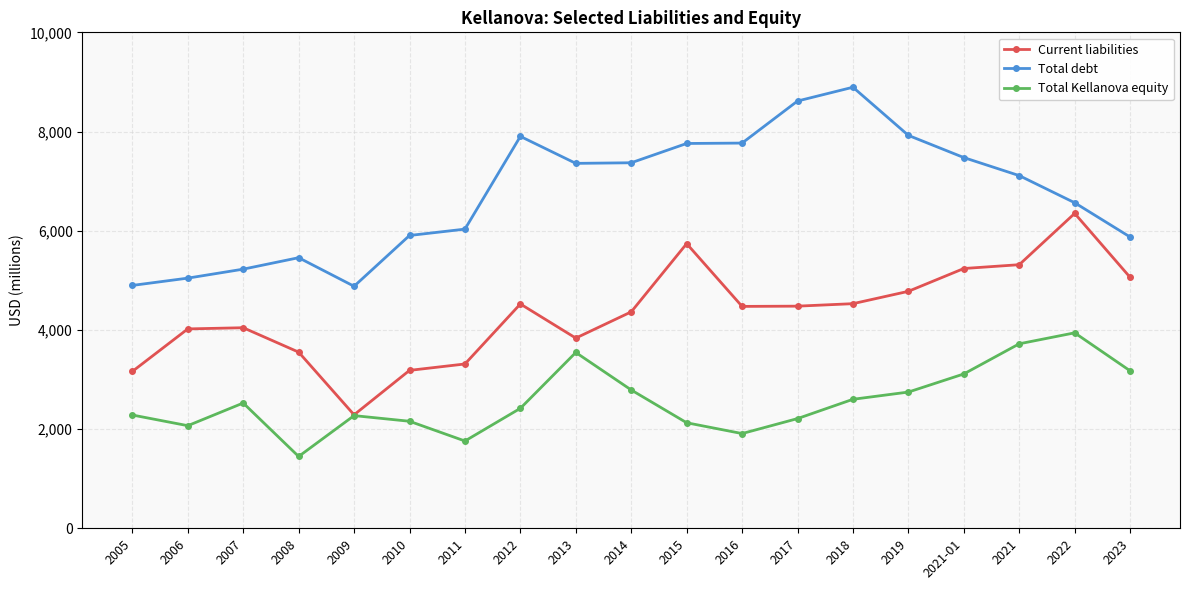

True or false: Total Kellanova equity has more than 0 interior local peaks.

True